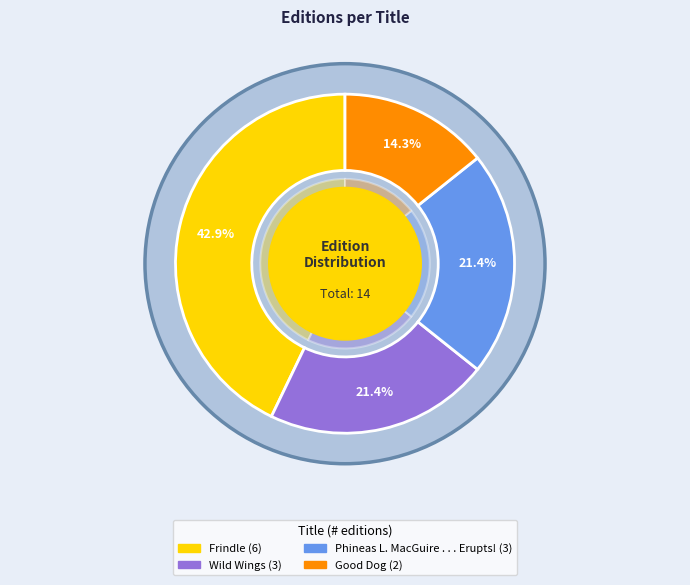

What is the change in value from Phineas L. MacGuire . . . Erupts! to Good Dog?

-1